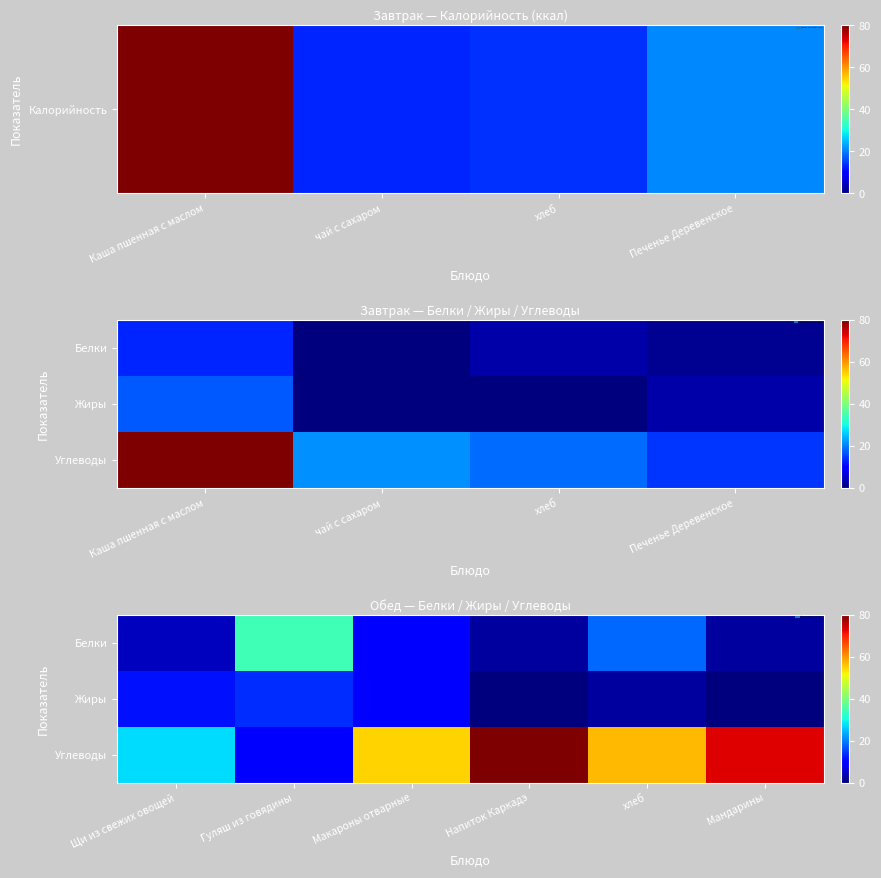

What is the average value of the Жиры series?

6.1